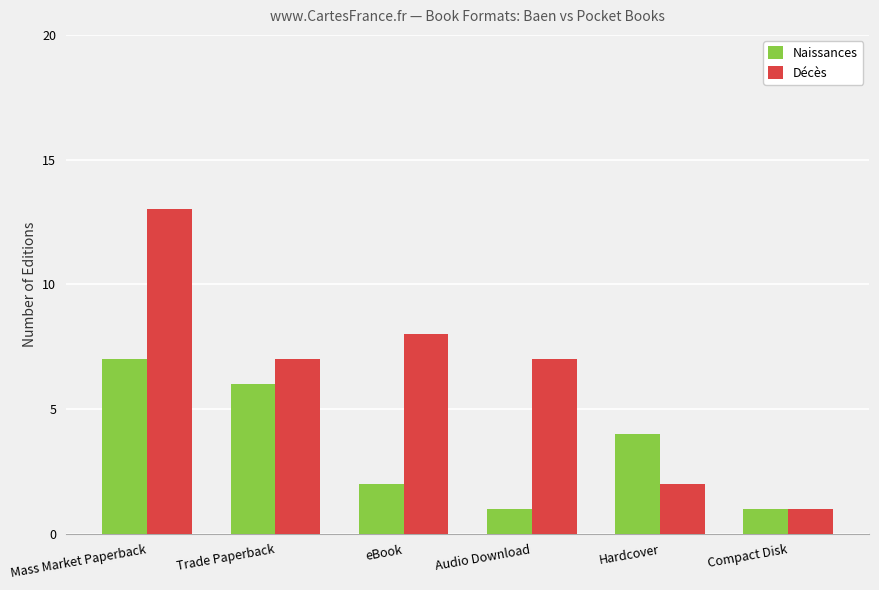

At how many categories does at least one series exceed 10?

1